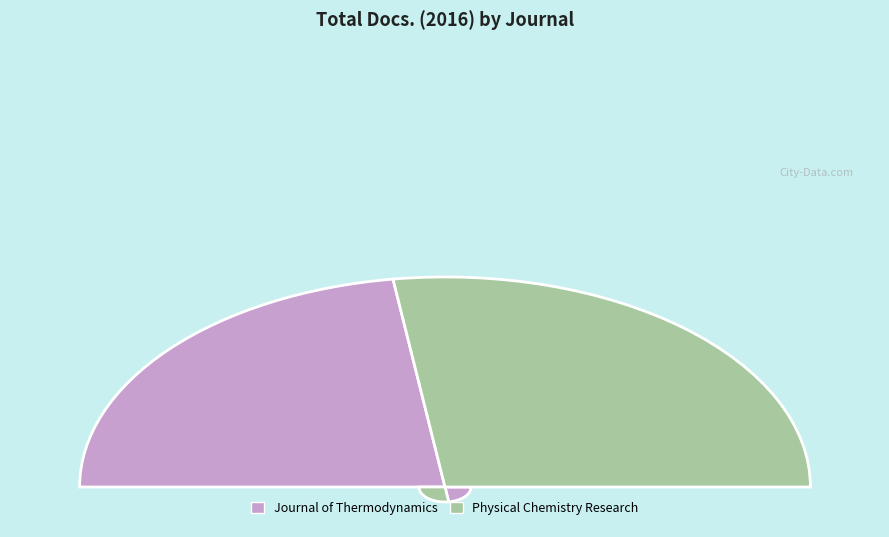

Rank the categories by value from highest to lowest.

Physical Chemistry Research, Journal of Thermodynamics